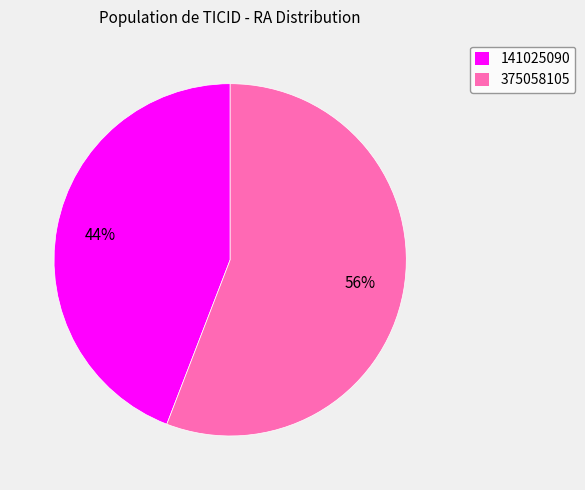

The 141025090 slice represents 54% of the pie. True or false?

False